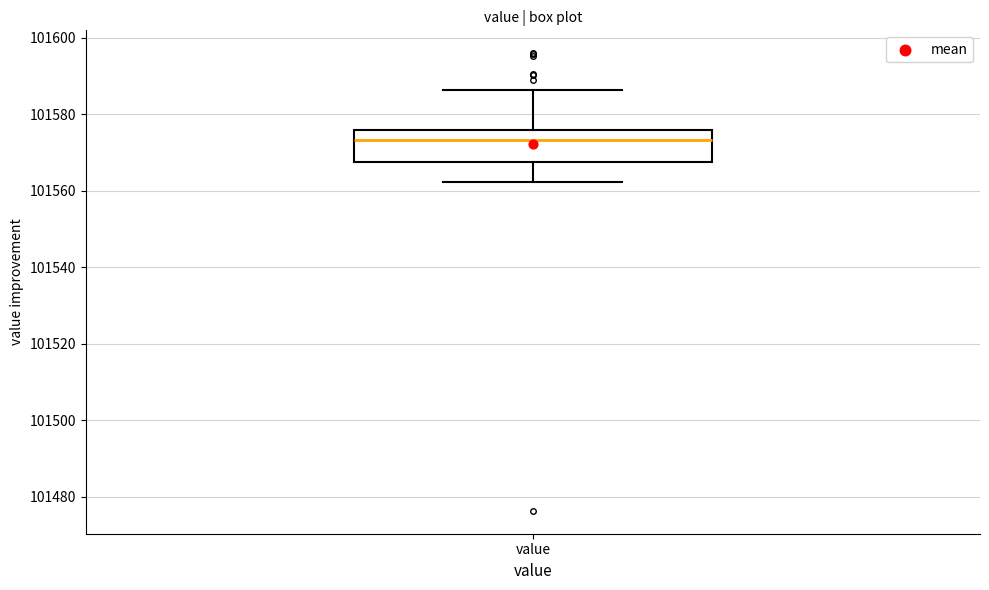

Read this box plot against the y-axis: the position of the median line, the range covered by the box, and the ends of both whiskers. The values are not printed on the chart, so give them approximately, as read against the axis.

median 101574, box 101568 to 101576, whiskers 101562 to 101586